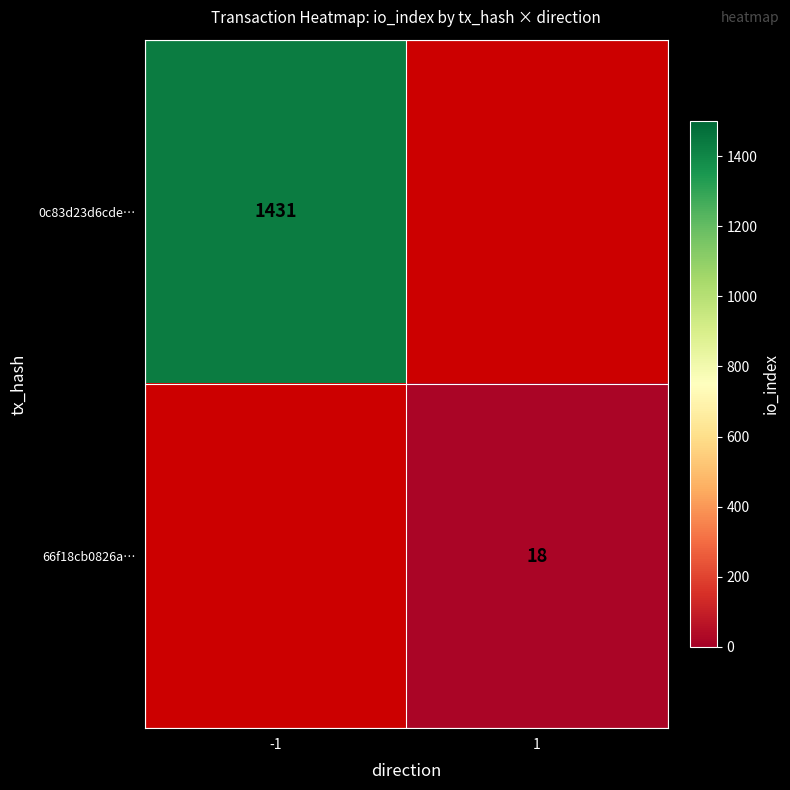

The value of 0c83d23d6cde… at -1 is 1893. True or false?

False